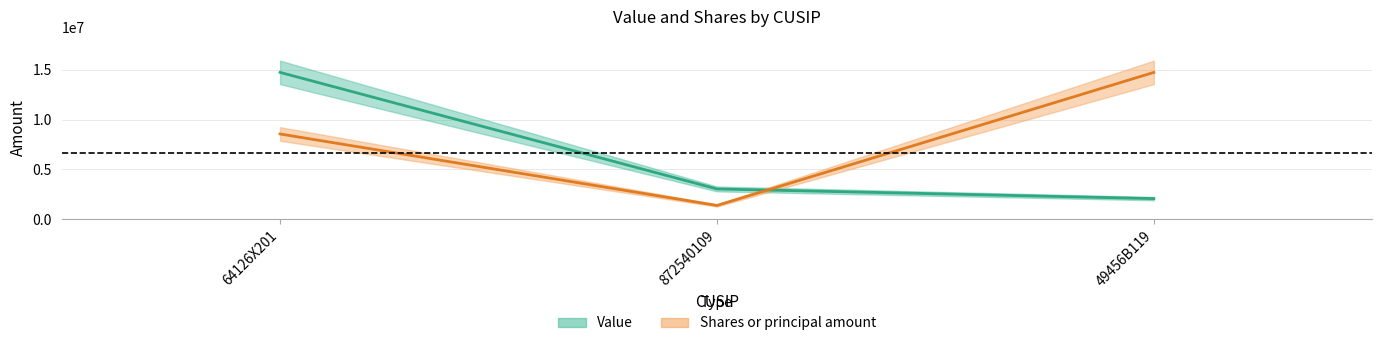

Reading left to right, transcribe all the data shown in this chart.

Value: 14734000.0	3036000.0	2067000.0
Shares or principal amount: 8552608.0	1378704.2	14734000.0